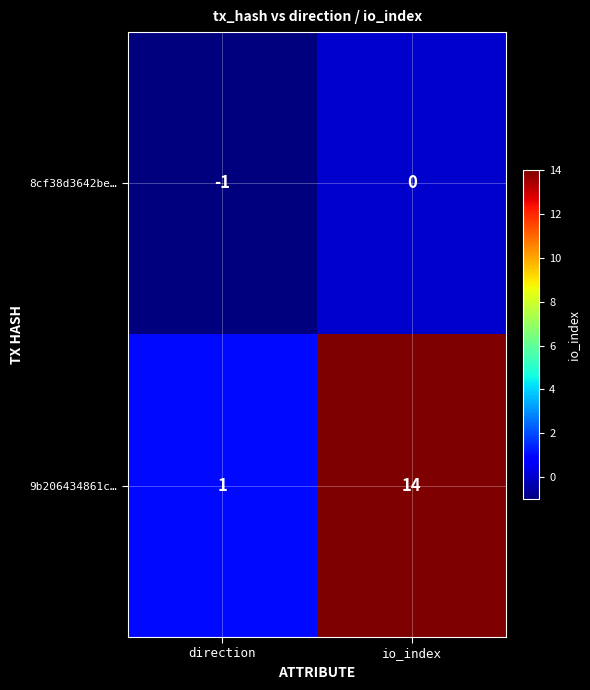

Rank the series by their average value, from lowest to highest.

8cf38d3642be…, 9b206434861c…